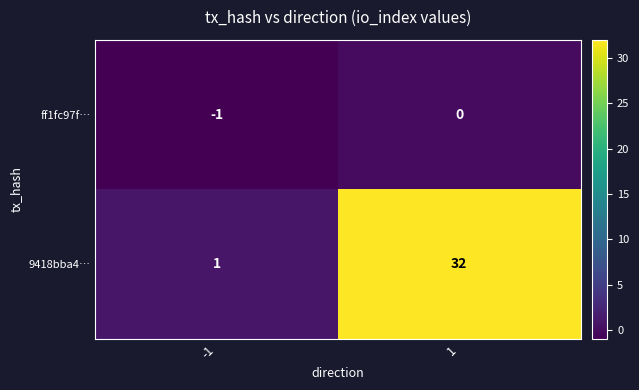

At -1, list the series in order from largest to smallest.

9418bba4…, ff1fc97f…